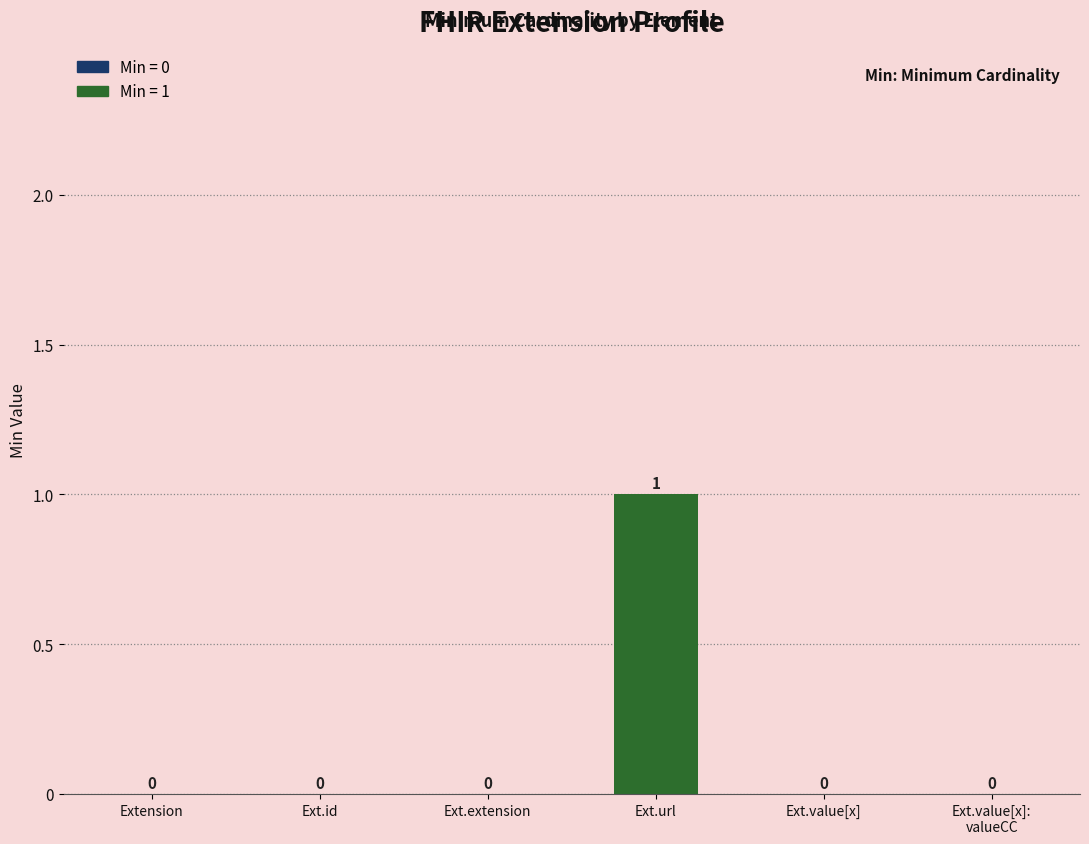

Which label corresponds to the largest value in the chart?

Ext.url